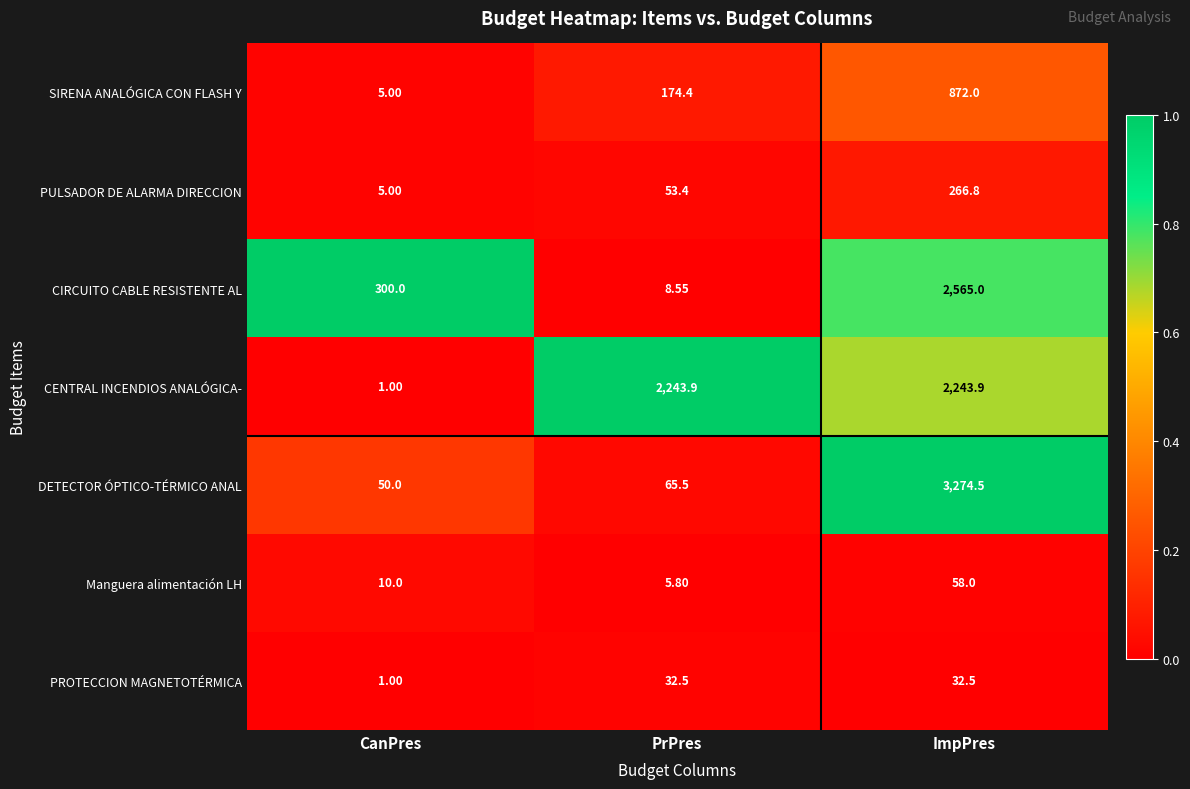

Which label corresponds to the largest value in the chart?

ImpPres